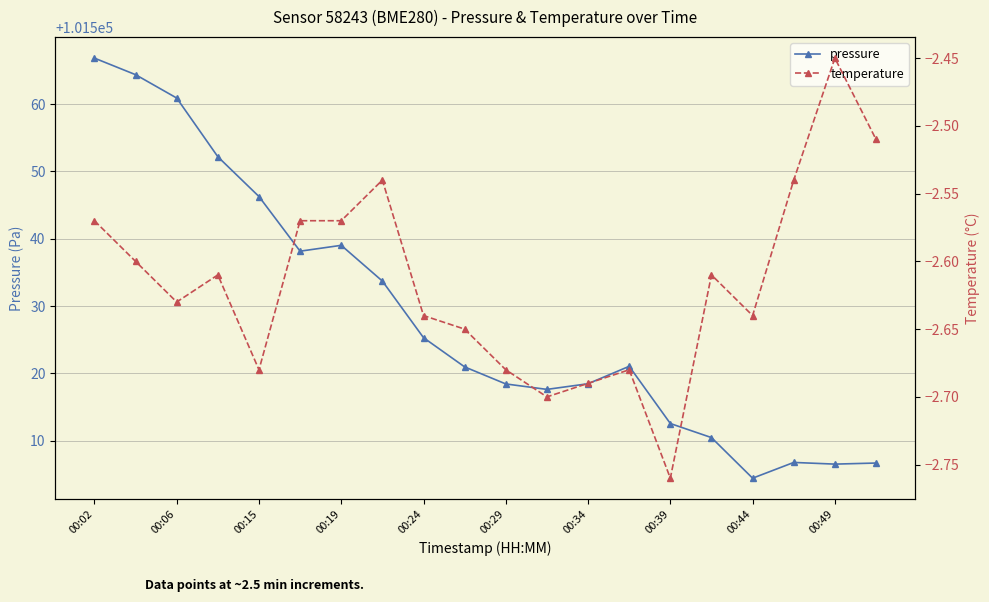

What is the lowest value of the pressure series?

101504.4